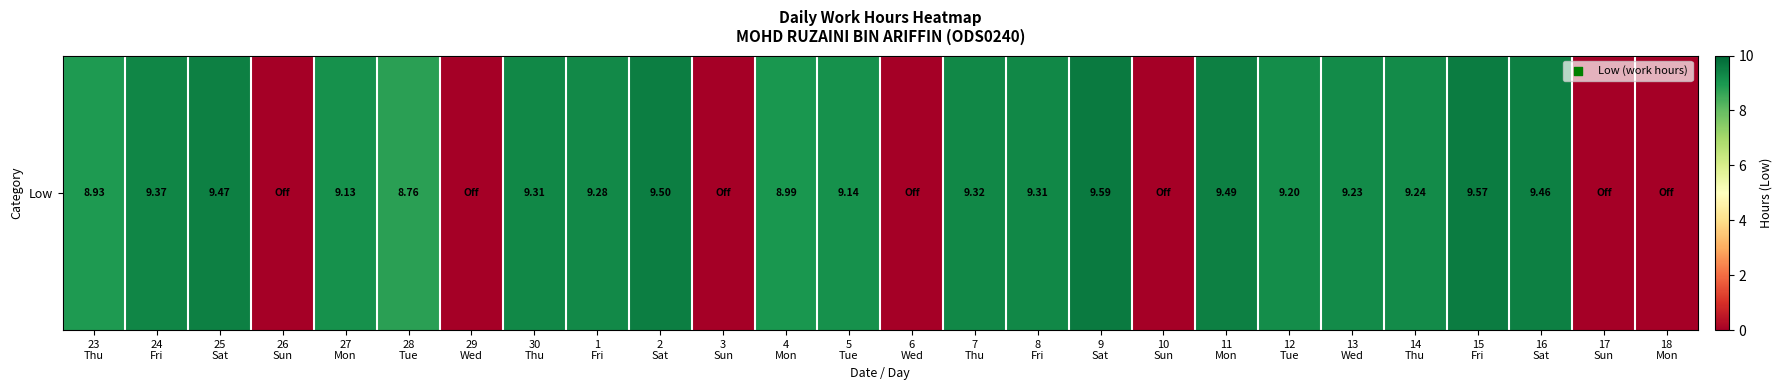

What value does the data have at 24
Fri?

9.4